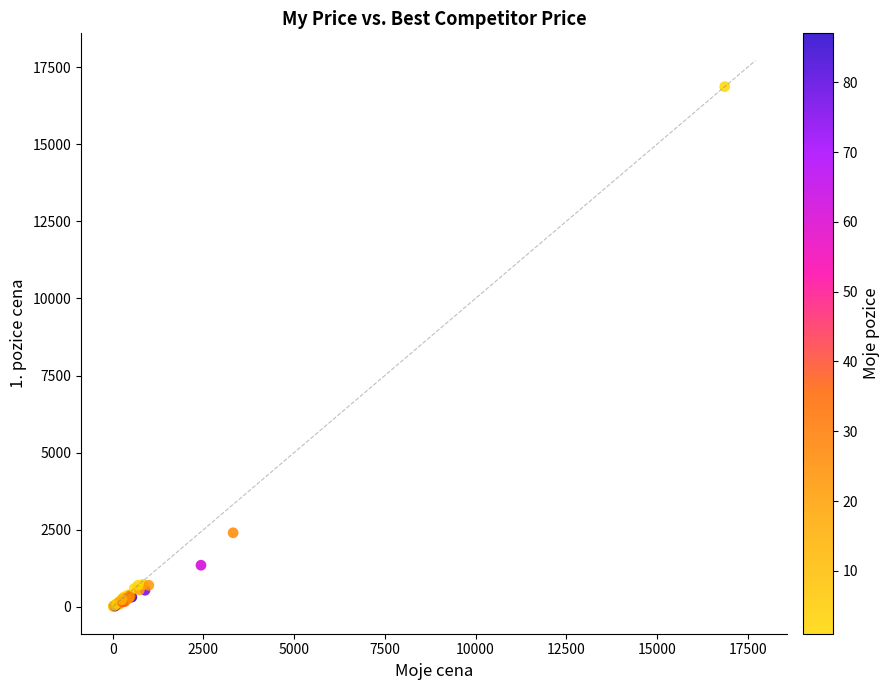

What Y value in the scatter plot is closest to 8440?

2401.5